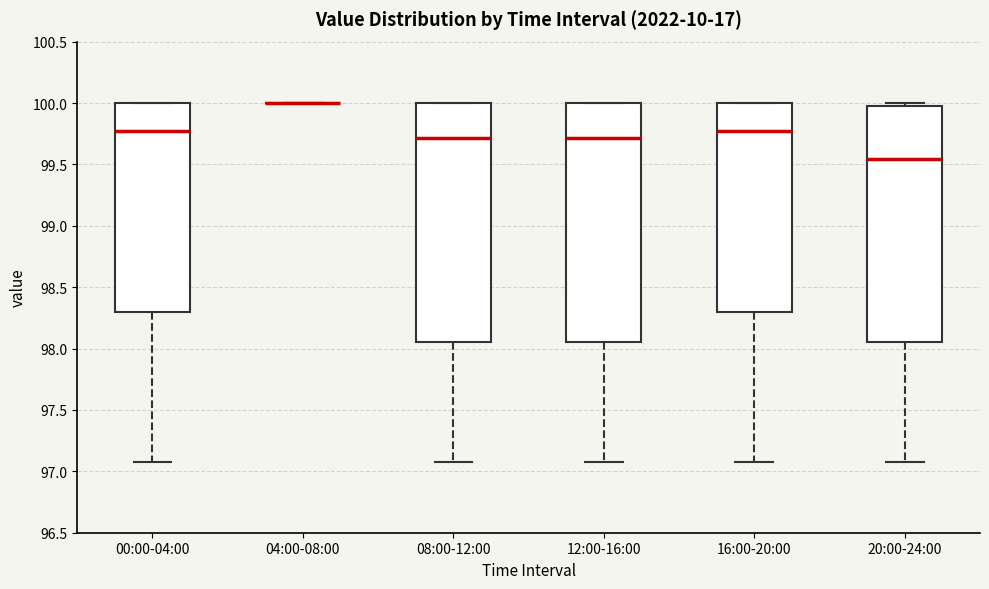

Reading left to right, read every box against the y-axis: the position of its median line, the range the box covers, and the ends of its whiskers. The values are not printed on the chart, so give them approximately, as read against the axis.

00:00-04:00: median 99.80, box 98.30 to 100.00, whiskers 97.10 to 100.00
04:00-08:00: box collapsed to a line at 100.00, whiskers 100.00 to 100.00
08:00-12:00: median 99.70, box 98.05 to 100.00, whiskers 97.10 to 100.00
12:00-16:00: median 99.70, box 98.05 to 100.00, whiskers 97.10 to 100.00
16:00-20:00: median 99.80, box 98.30 to 100.00, whiskers 97.10 to 100.00
20:00-24:00: median 99.55, box 98.05 to 100.00, whiskers 97.10 to 100.00 (just above the box's upper edge)